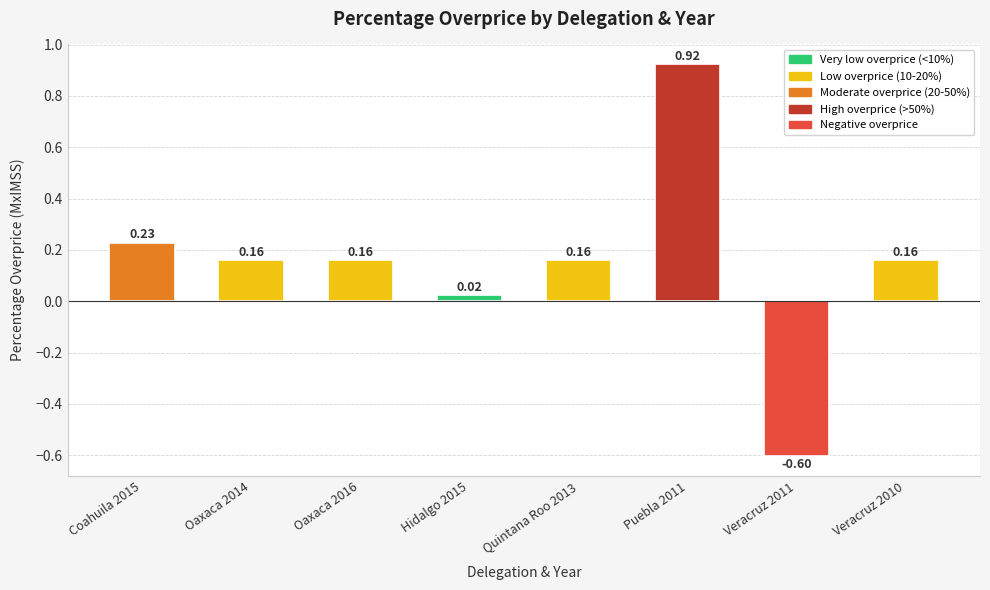

What is the change in value from Oaxaca 2014 to Puebla 2011?

+0.8